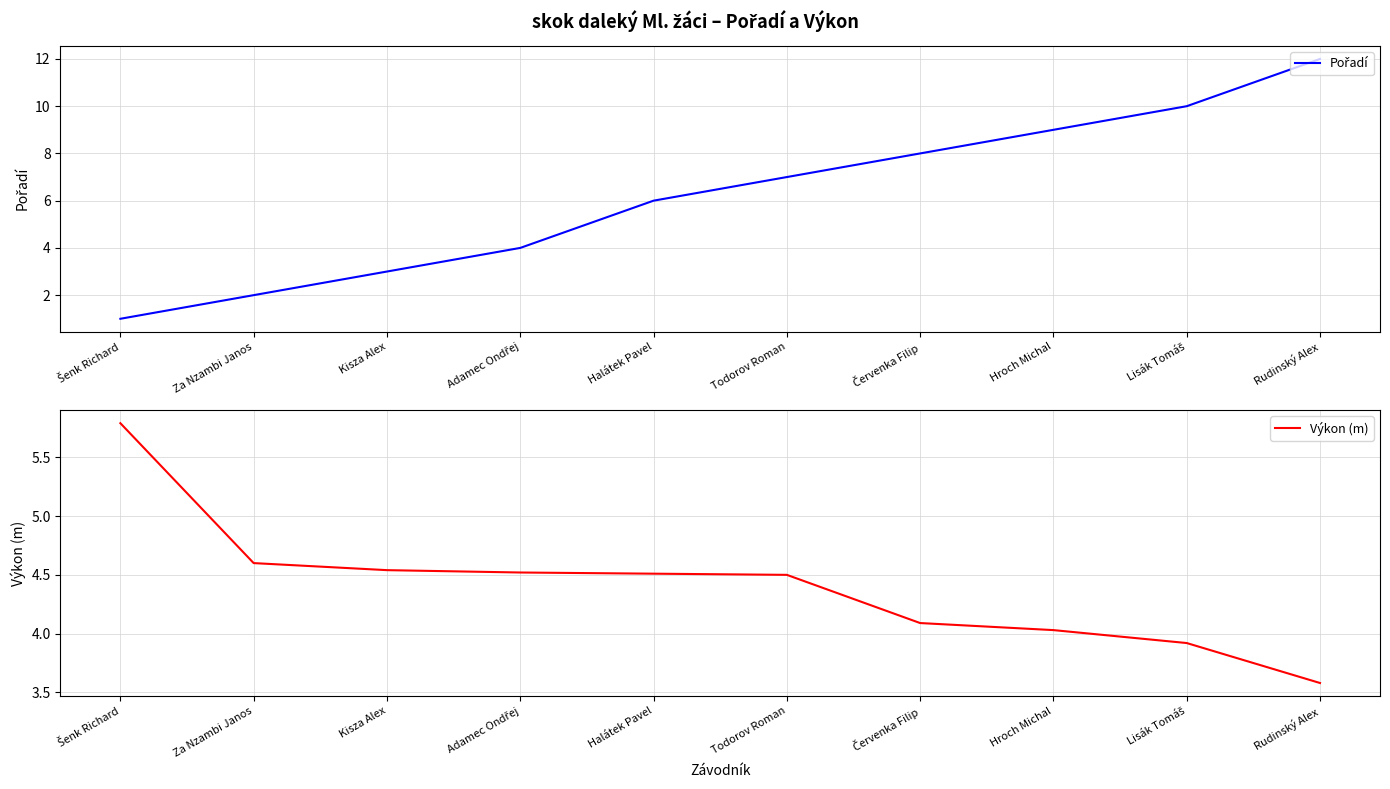

At which label is Pořadí closest to 6?

Halátek Pavel